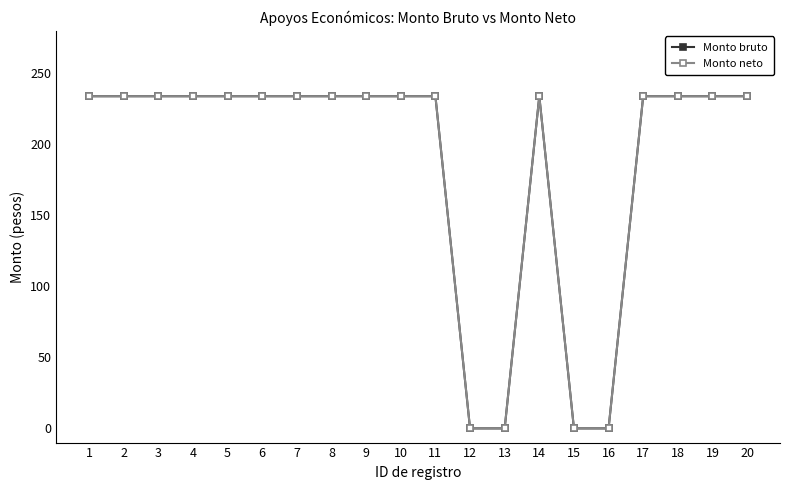

The value of Monto bruto at 20 is 322.2. True or false?

False